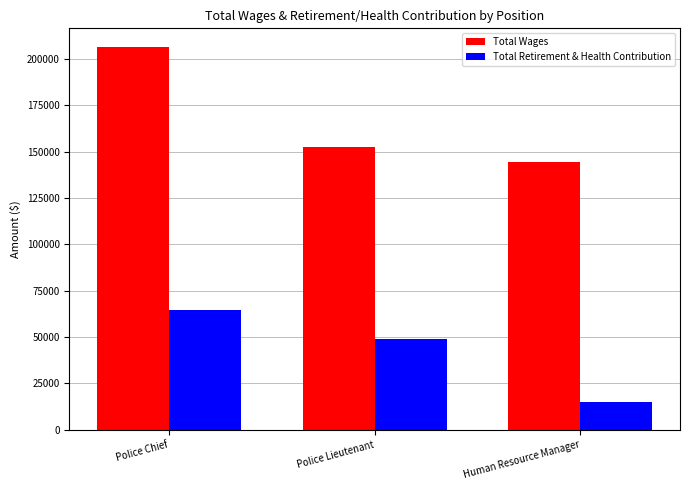

Which series has the widest spread of values?

Total Wages